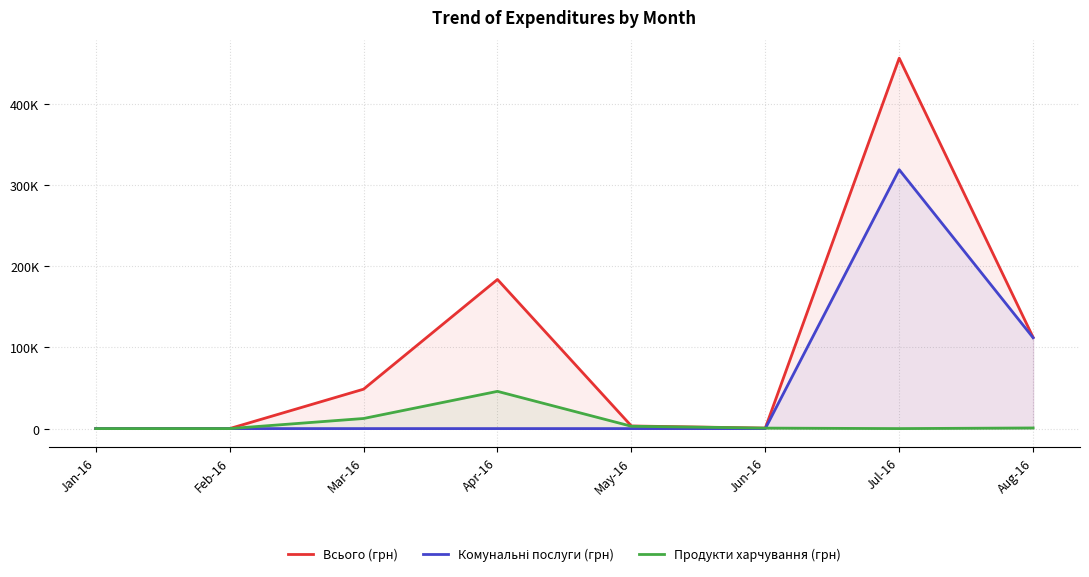

True or false: Всього (грн) and Комунальні послуги (грн) cross at least once.

False